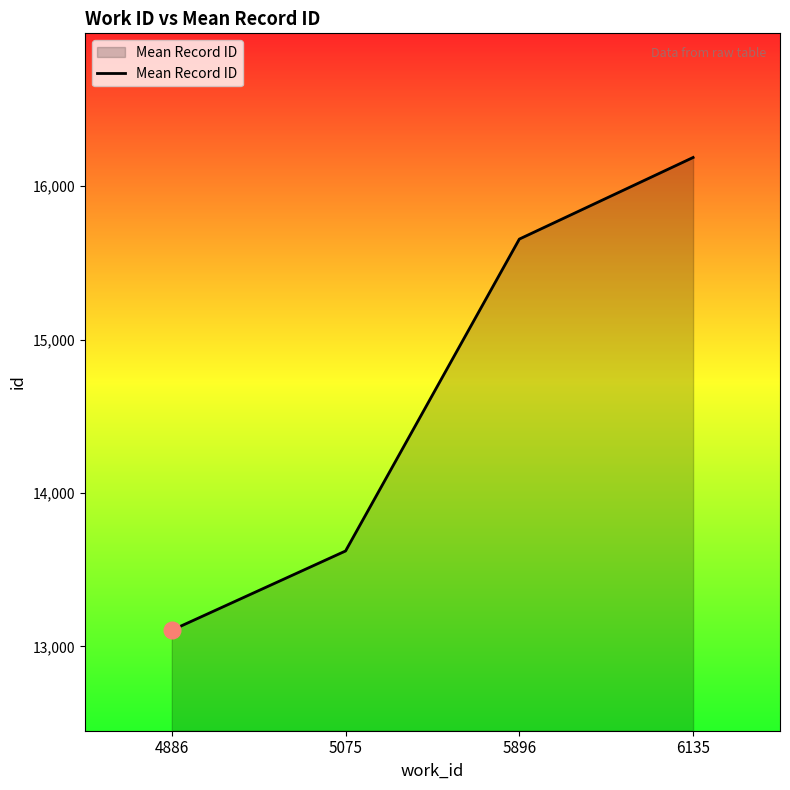

What value does the data have at 6135?

16187.0